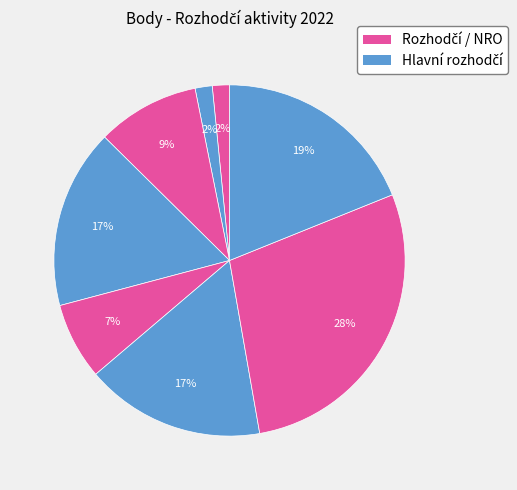

How many segments does this pie chart have?

8